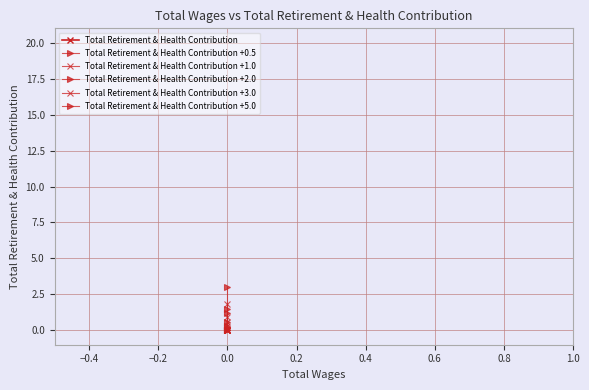

How many lines are shown in the chart?

6